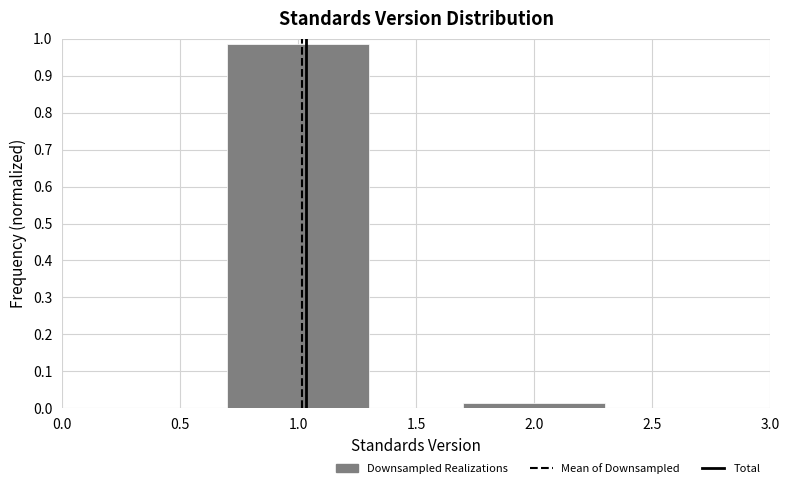

At which category does the chart reach its minimum across all series?

2.0